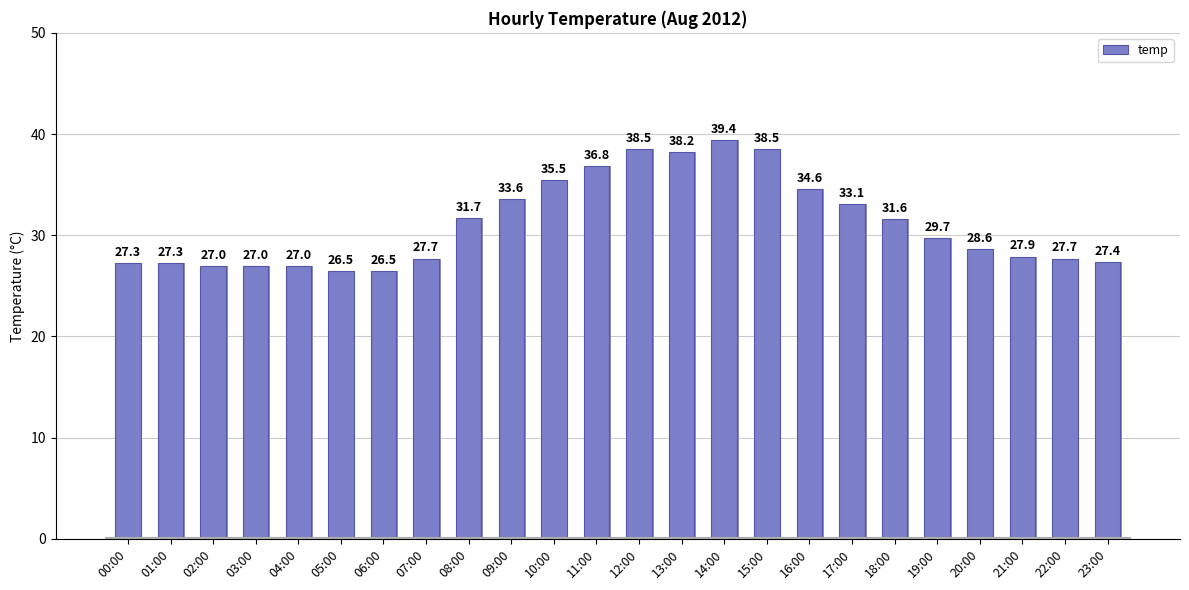

The value at 19:00 is 19.3. True or false?

False